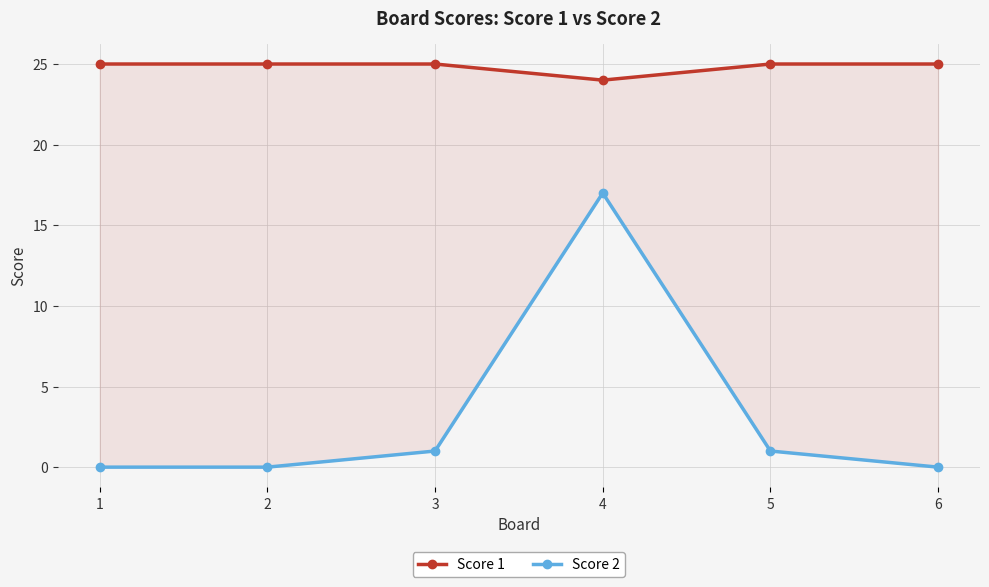

What is the sum of all Score 2 values?

19